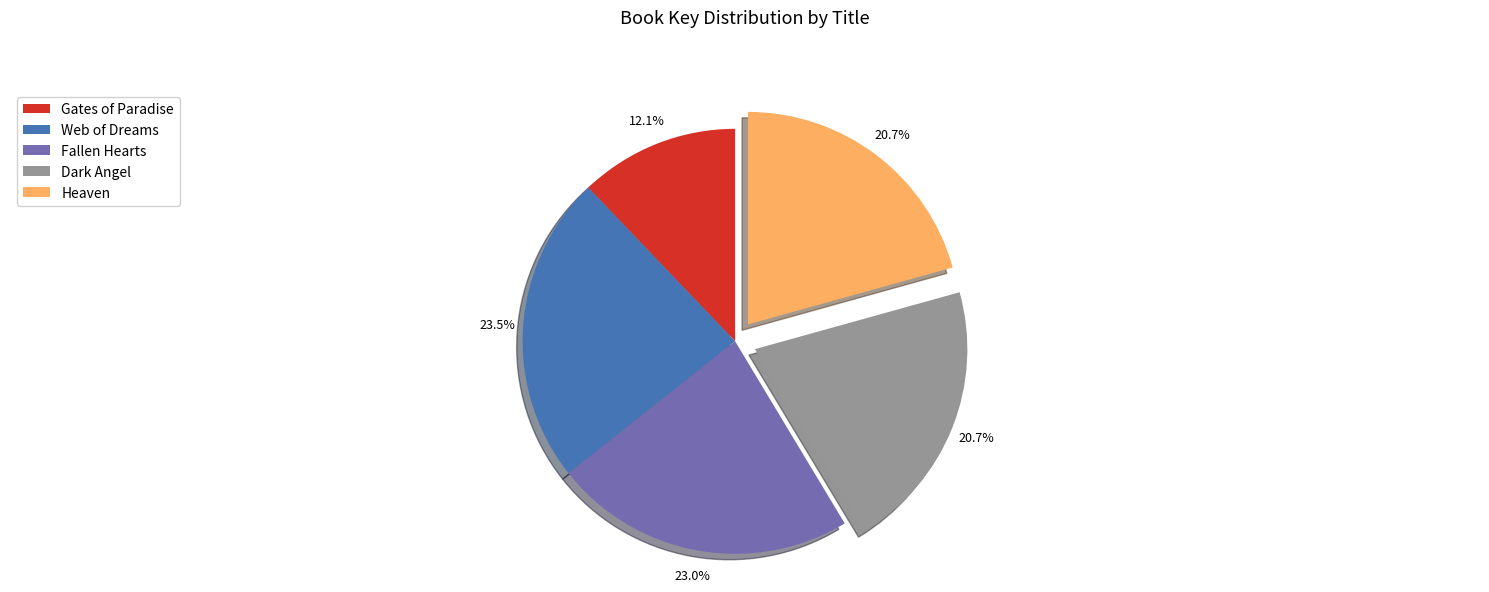

Does any single category account for the majority?

No